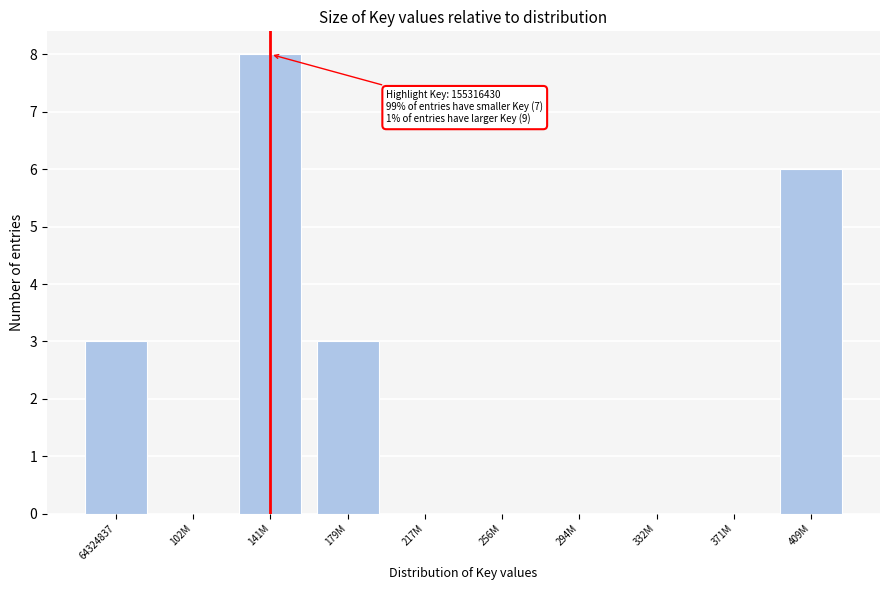

Reading left to right, transcribe all the data shown in this chart.

64324837=3	102M=0	141M=8	179M=3	217M=0	256M=0	294M=0	332M=0	371M=0	409M=6